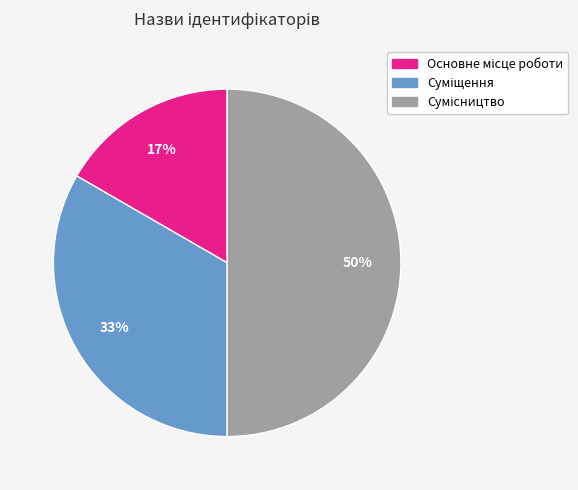

To the nearest percent, what is the difference between the largest and smallest slice percentages?

33%